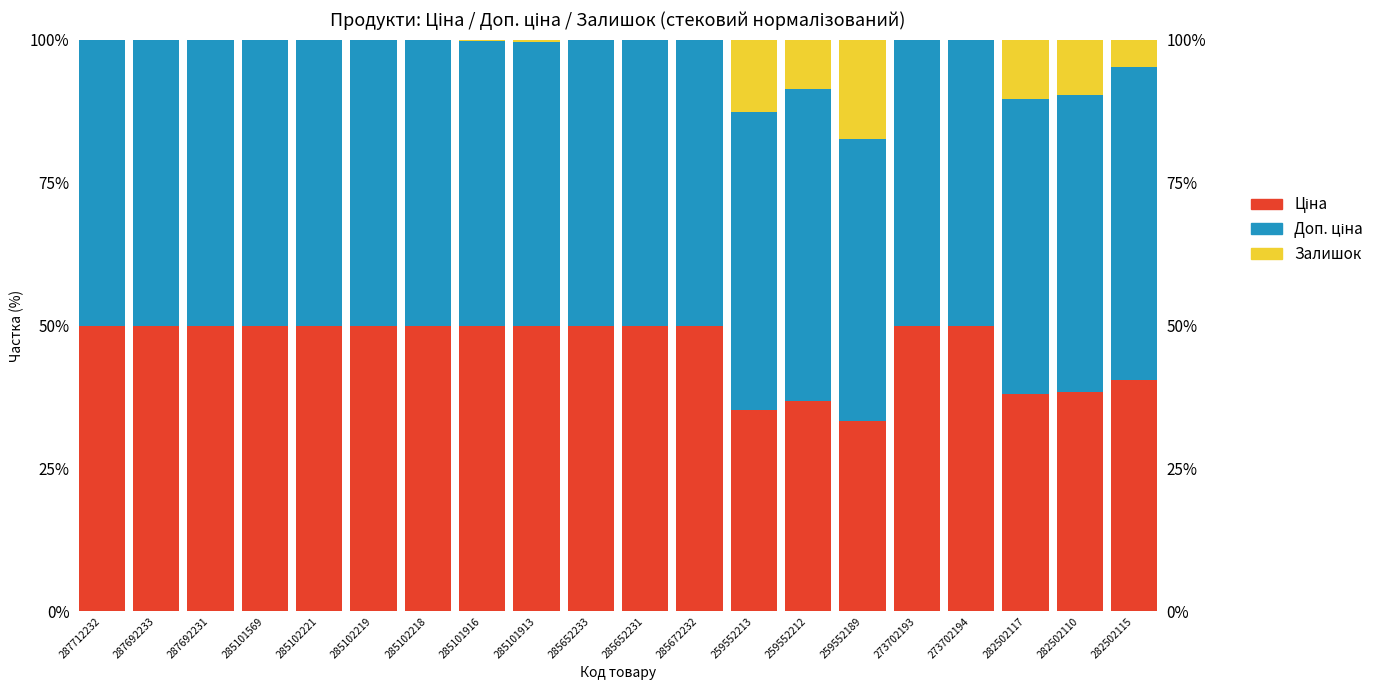

What is the lowest value of the Доп. ціна series?

49.3